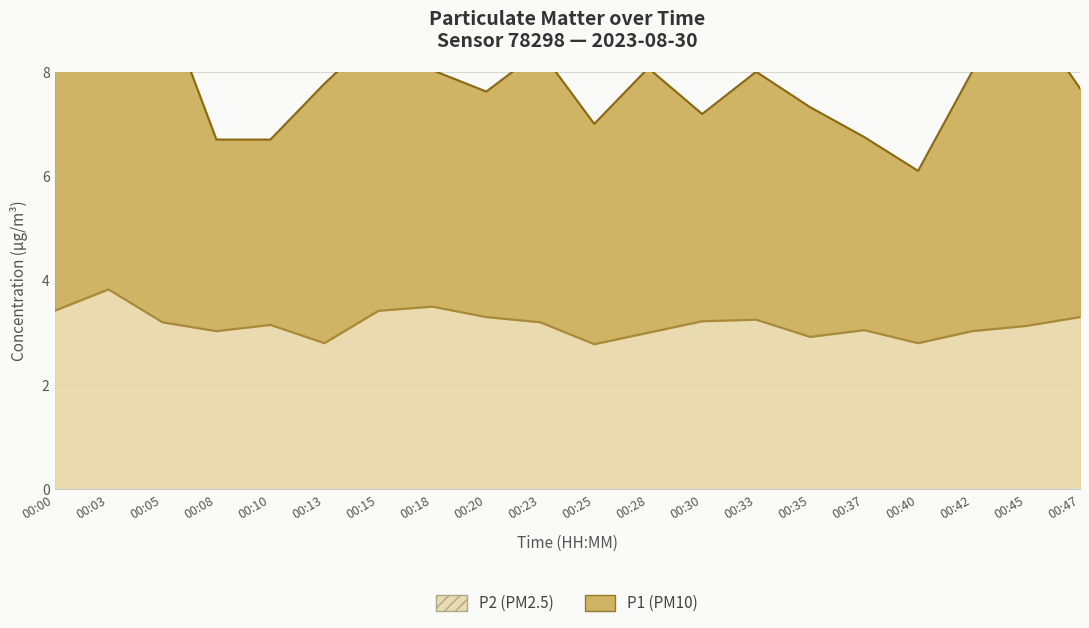

What is the sum of the values at 00:37 and 00:30?

6.3